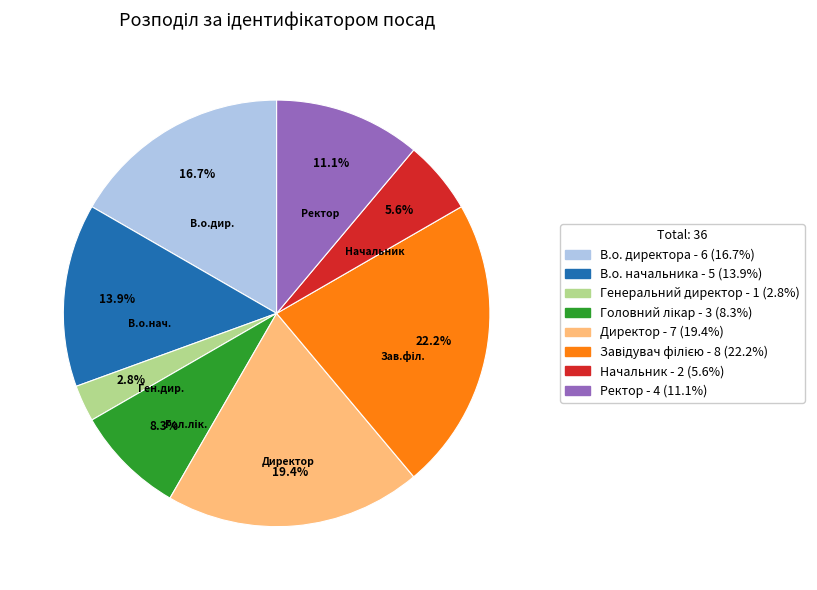

Which has a higher value, Директор or Начальник?

Директор